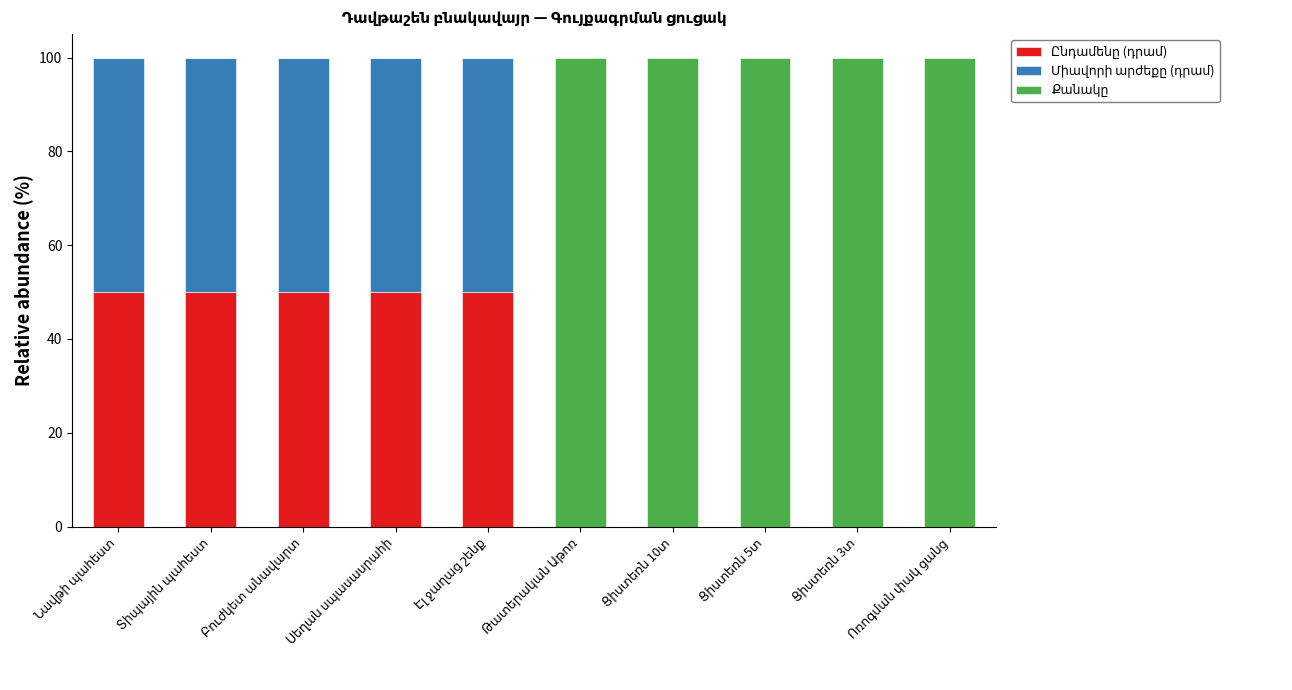

How many categories are shown in the chart?

10